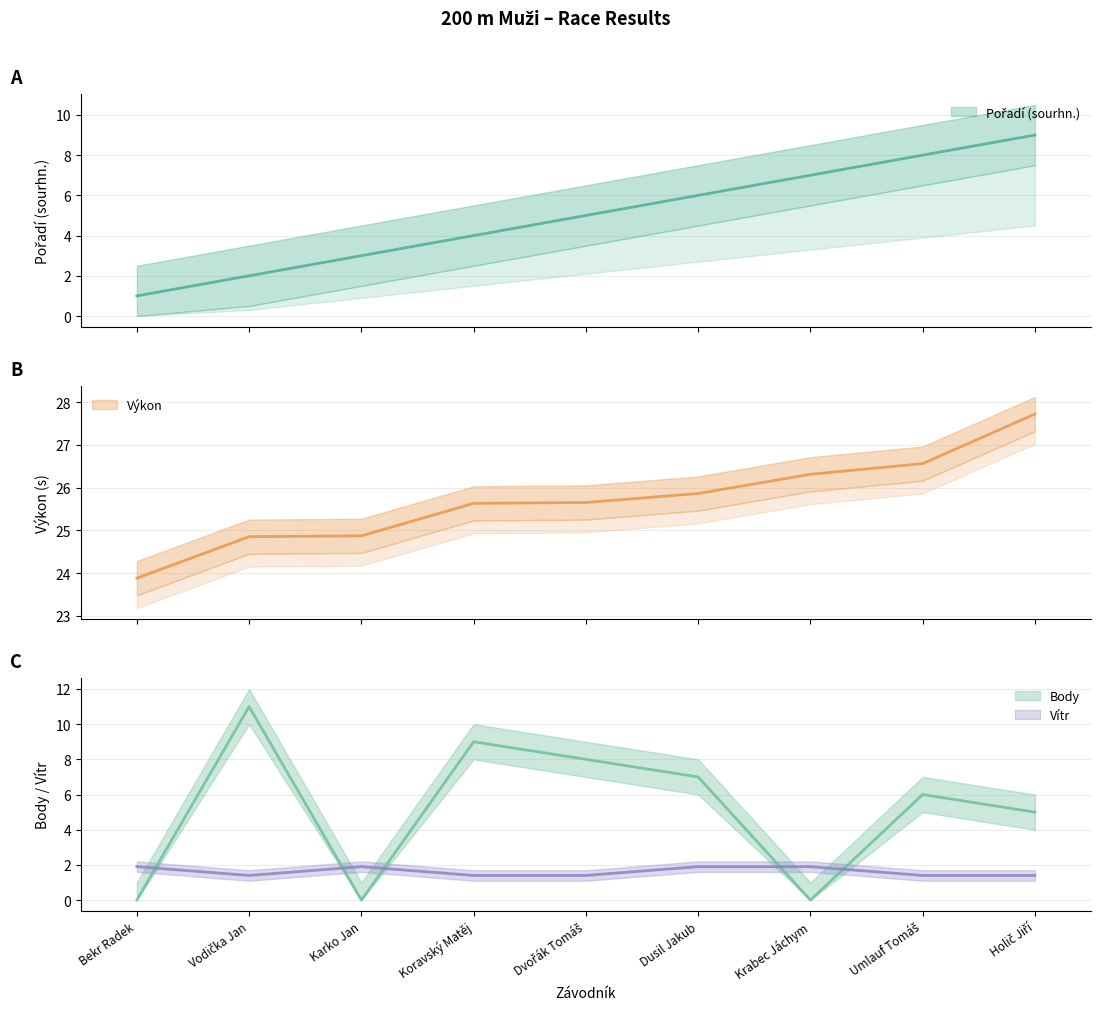

The value of Body at Holič Jiří is 5.0. True or false?

True